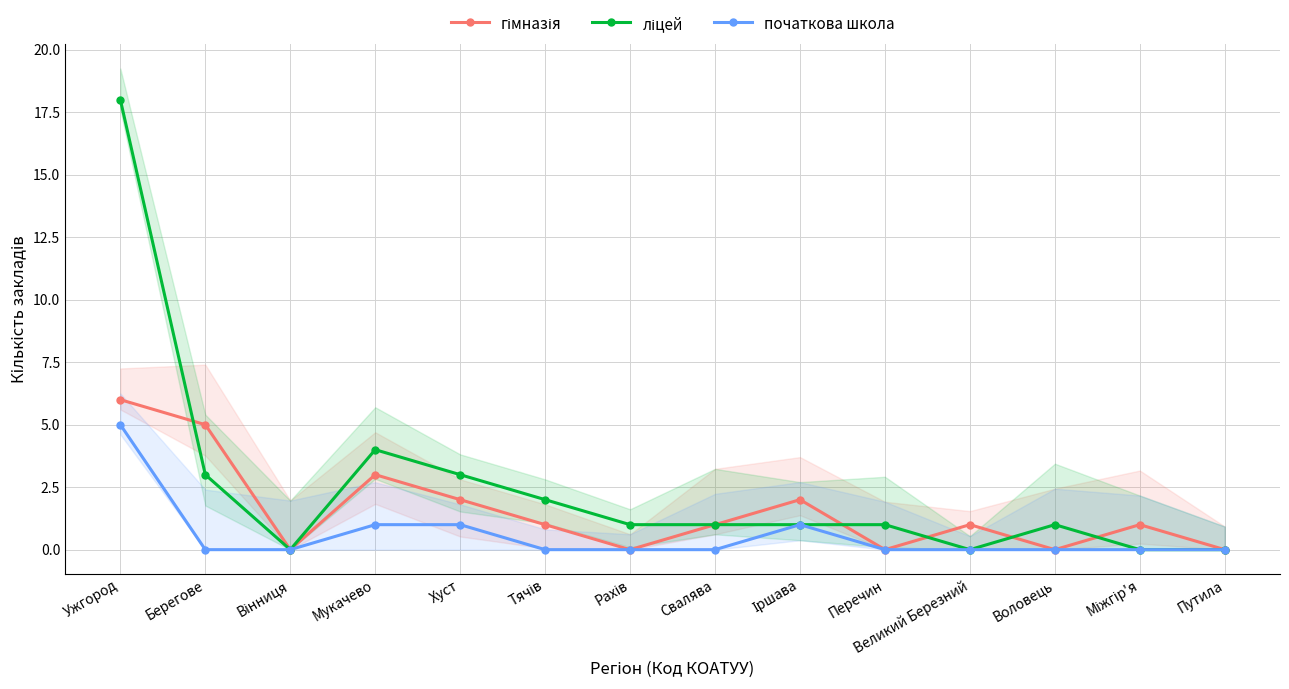

Which series ends up on top after the final intersection of гімназія and ліцей?

гімназія